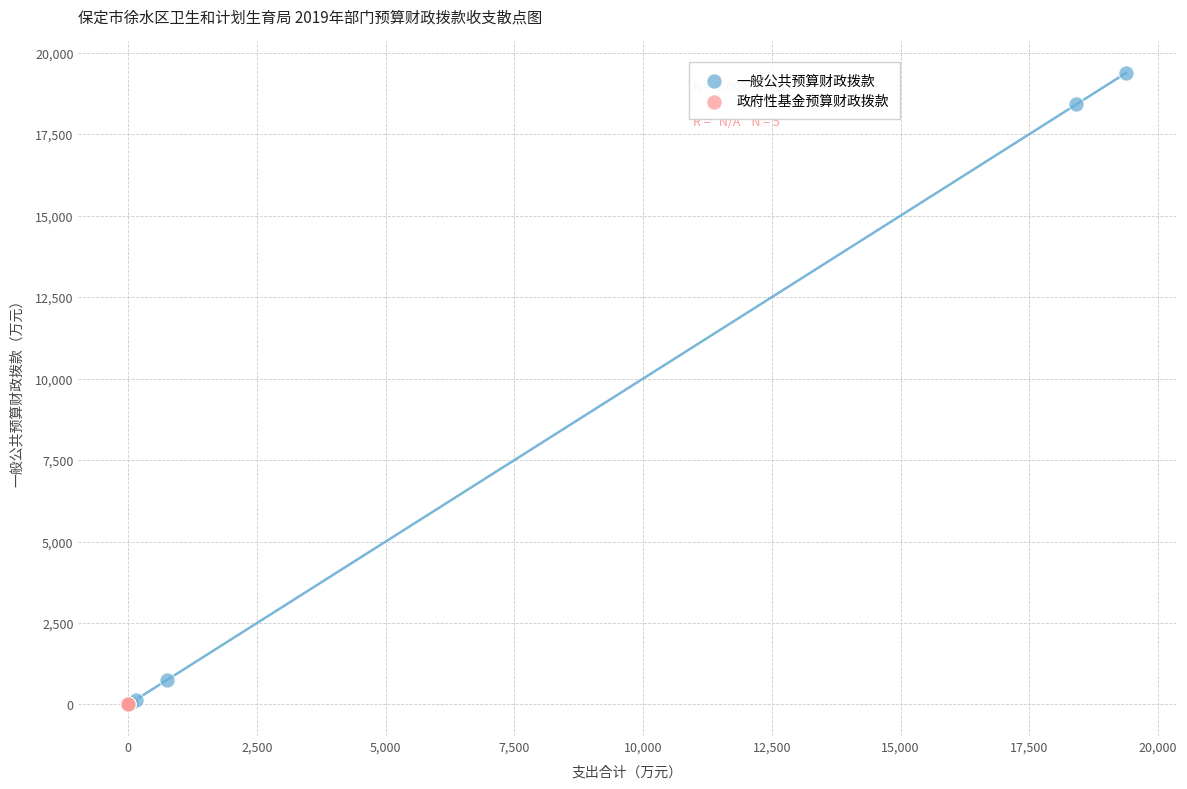

Which series contains the highest Y value?

一般公共预算财政拨款